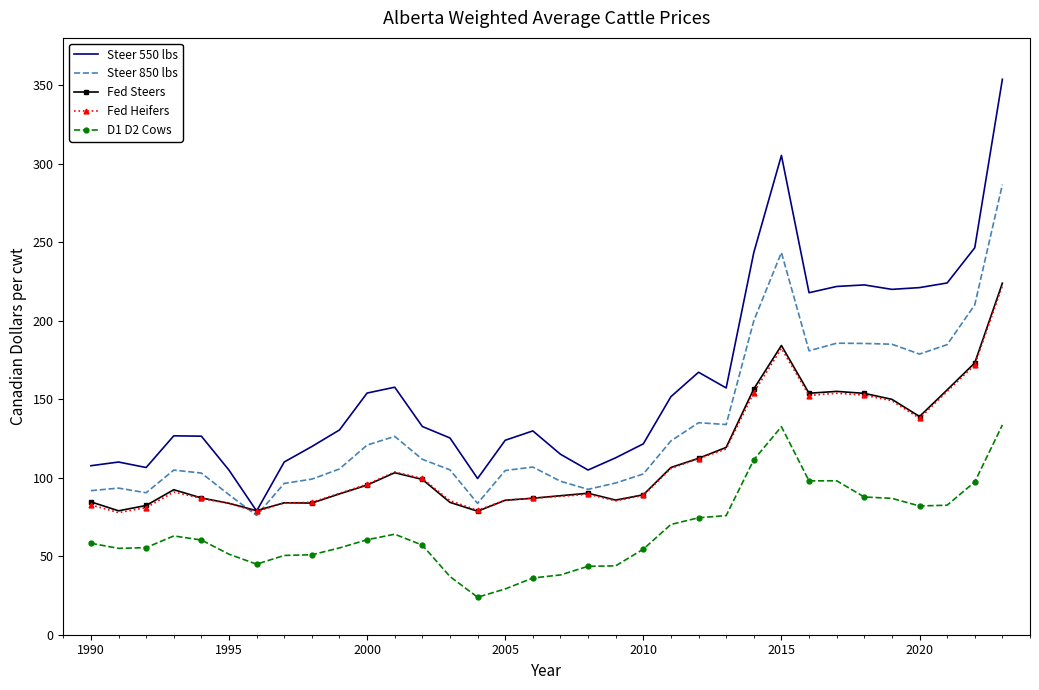

Which series has the widest spread of values?

Steer 550 lbs